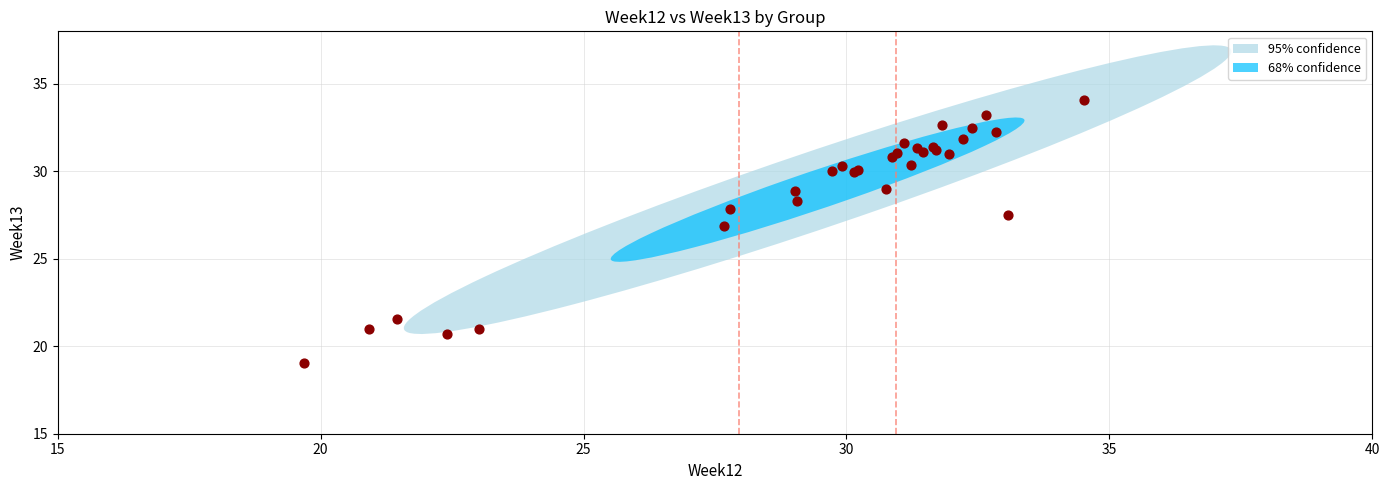

What Y value in the scatter plot is closest to 26?

26.9